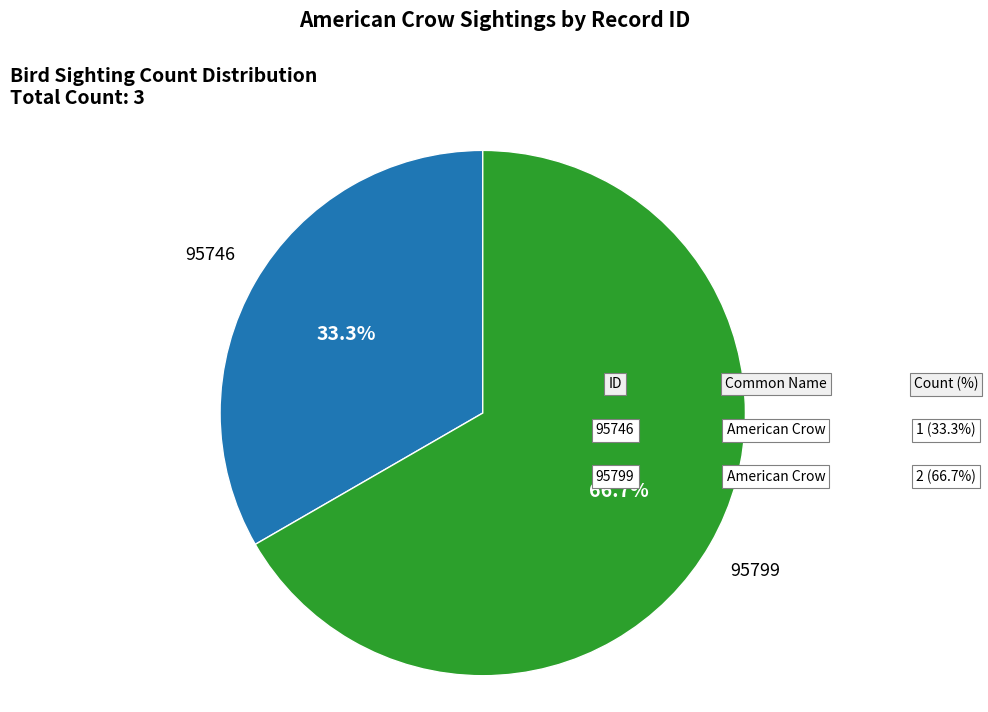

Does any single category account for the majority?

Yes